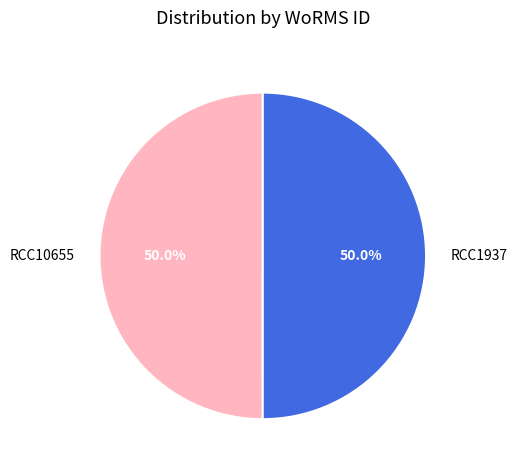

Approximately how many times larger is the value at RCC1937 compared to RCC10655?

1.0